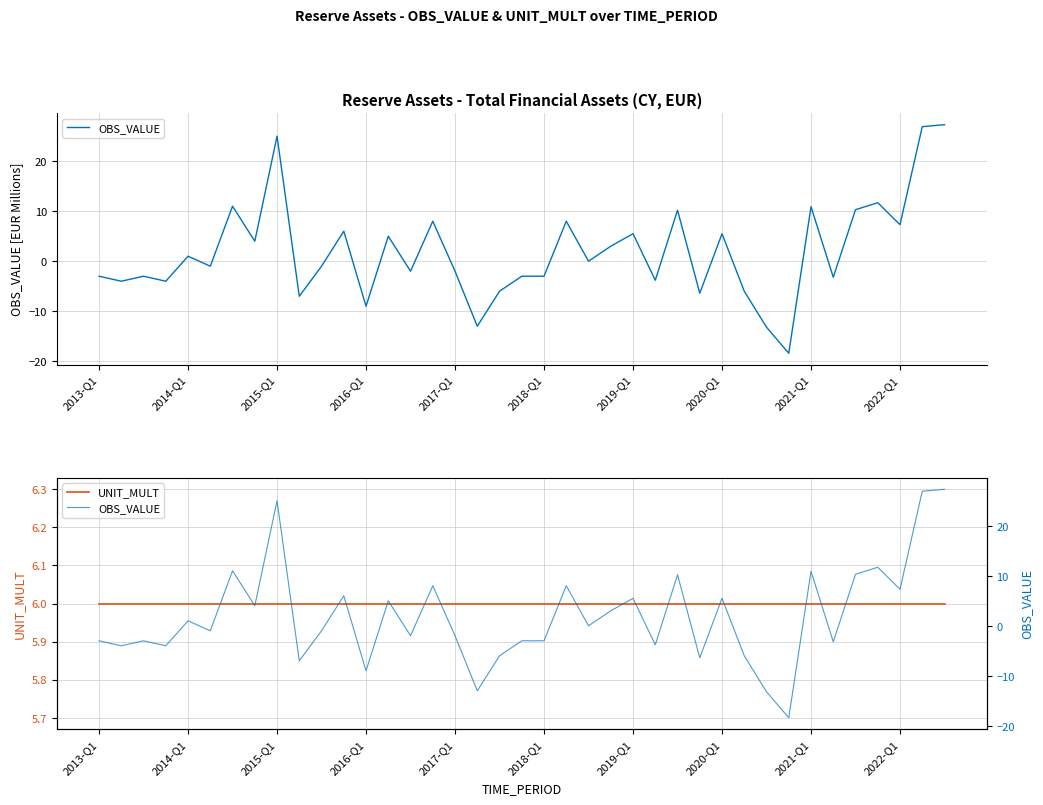

Reading left to right, transcribe all the data shown in this chart.

OBS_VALUE: -3.0	-4.0	-3.0	-4.0	1.0	-1.0	11.0	4.0	25.0	-7.0	-1.0	6.0	-9.0	5.0	-2.0	8.0	-2.0	-13.0	-6.0	-3.0	-3.0	8.0	0.0	3.0	5.5	-3.8	10.2	-6.4	5.5	-6.0	-13.2	-18.4	10.9	-3.2	10.3	11.7	7.3	26.9	27.3
UNIT_MULT: 6.0	6.0	6.0	6.0	6.0	6.0	6.0	6.0	6.0	6.0	6.0	6.0	6.0	6.0	6.0	6.0	6.0	6.0	6.0	6.0	6.0	6.0	6.0	6.0	6.0	6.0	6.0	6.0	6.0	6.0	6.0	6.0	6.0	6.0	6.0	6.0	6.0	6.0	6.0